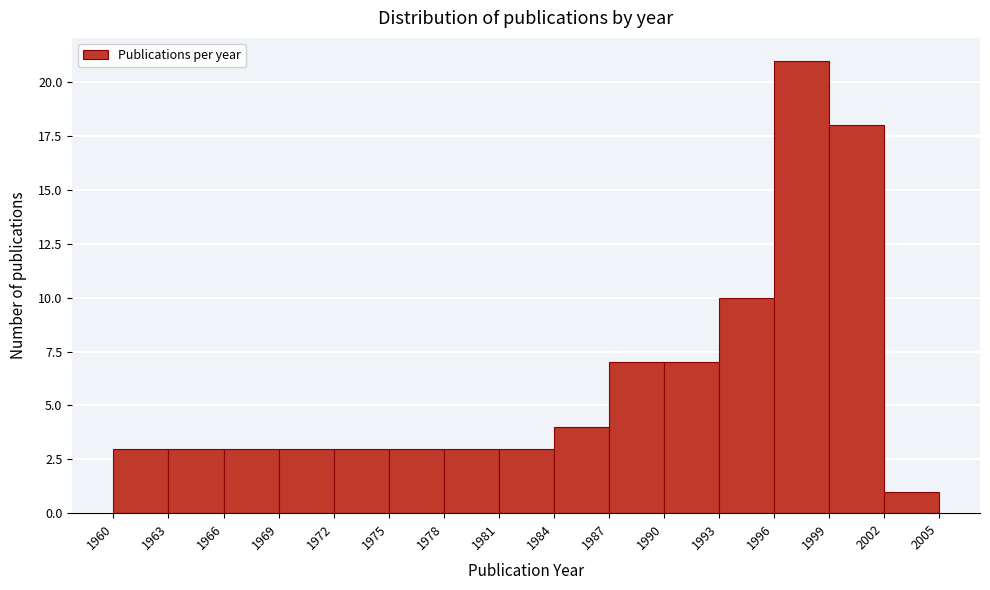

Which range on the x-axis has the tallest bar?

1996 to 1999